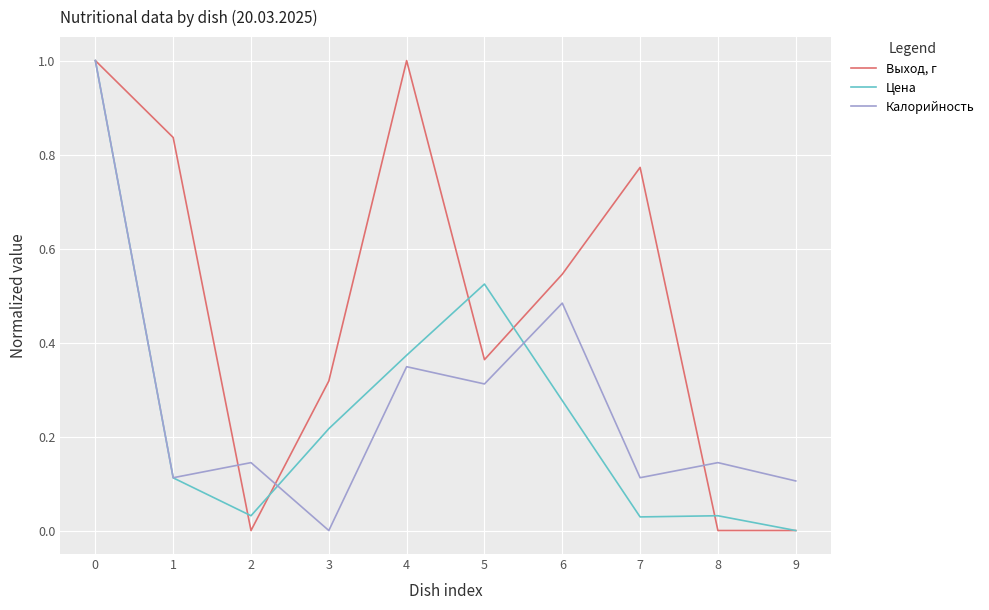

Is it true that Выход, г equals -0.3 at 9?

False